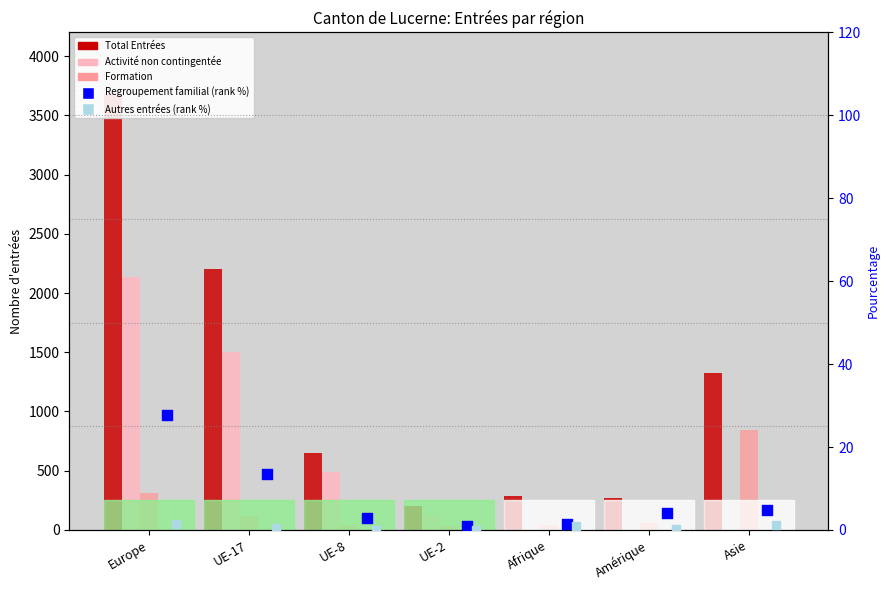

Which series reaches the maximum Y coordinate?

Total Entrées